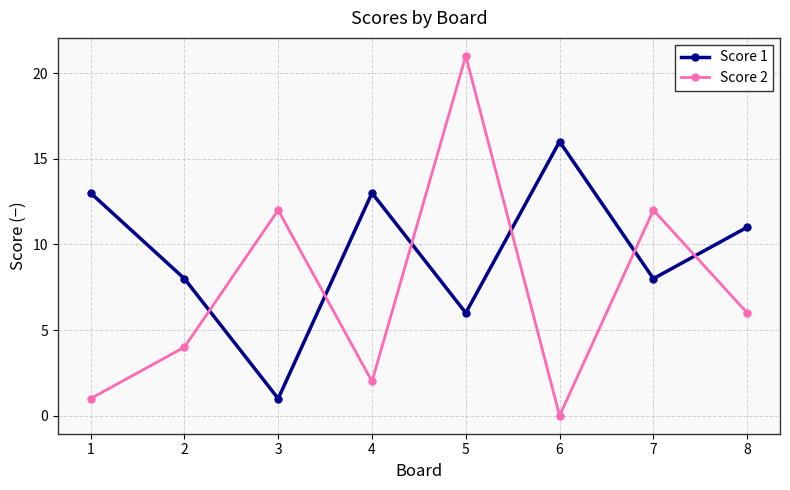

How many intersections are there between Score 2 and Score 1?

6